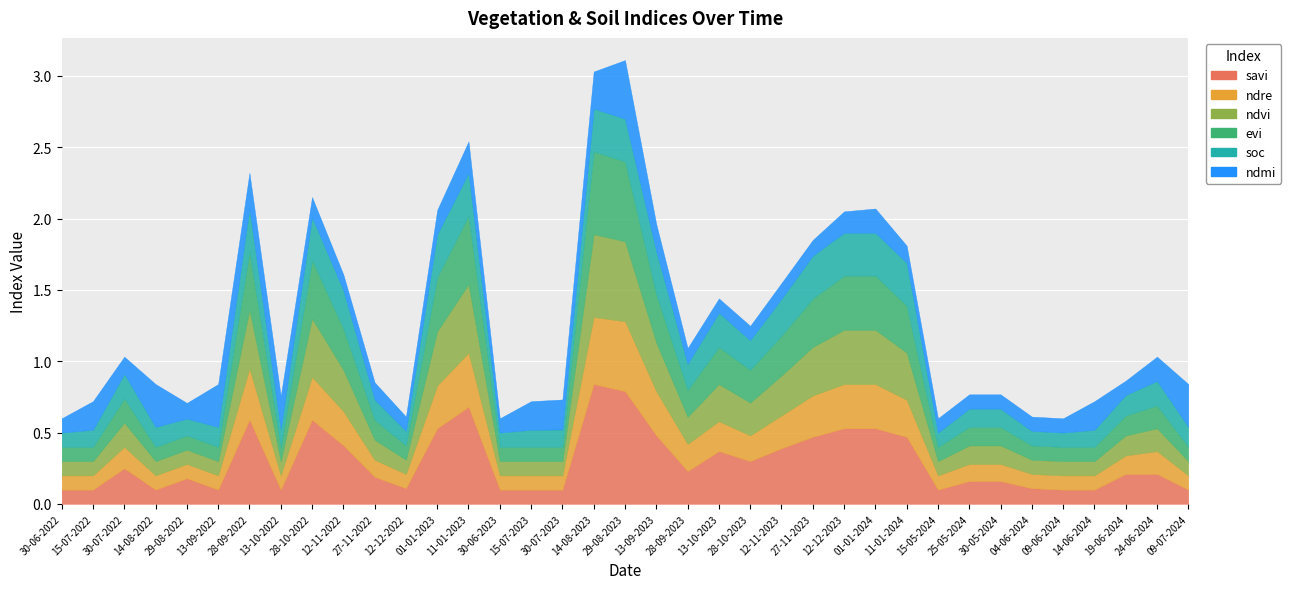

How many lines are shown in the chart?

6